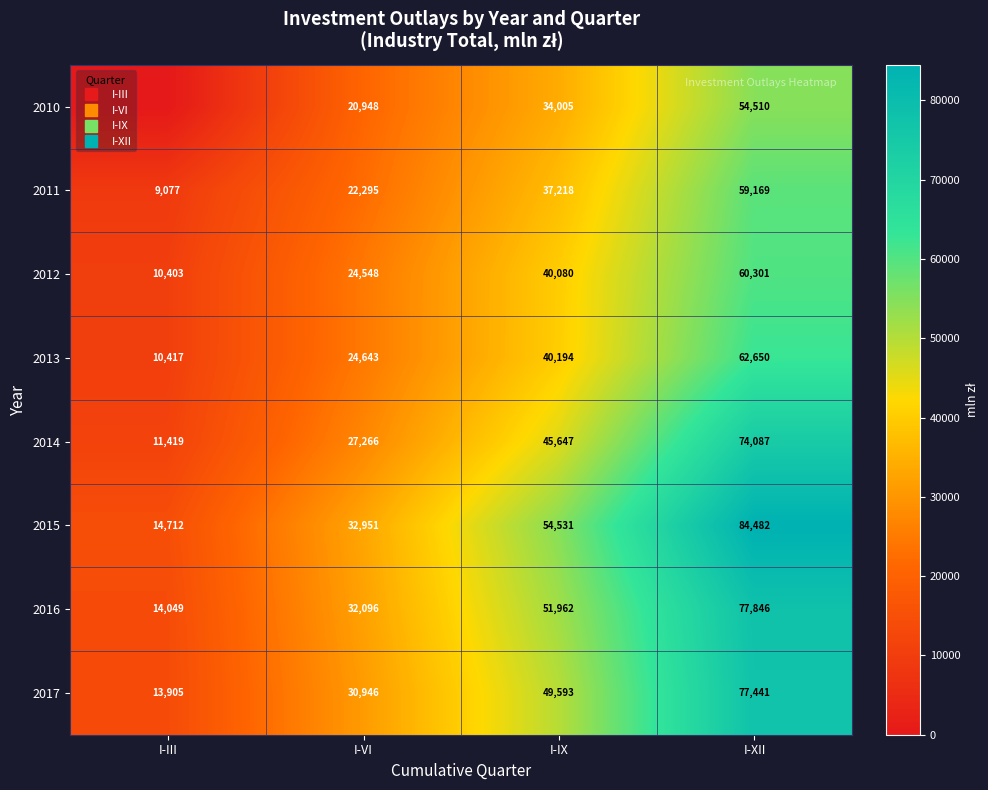

Is it true that 2014 equals 21770.2 at I-IX?

False